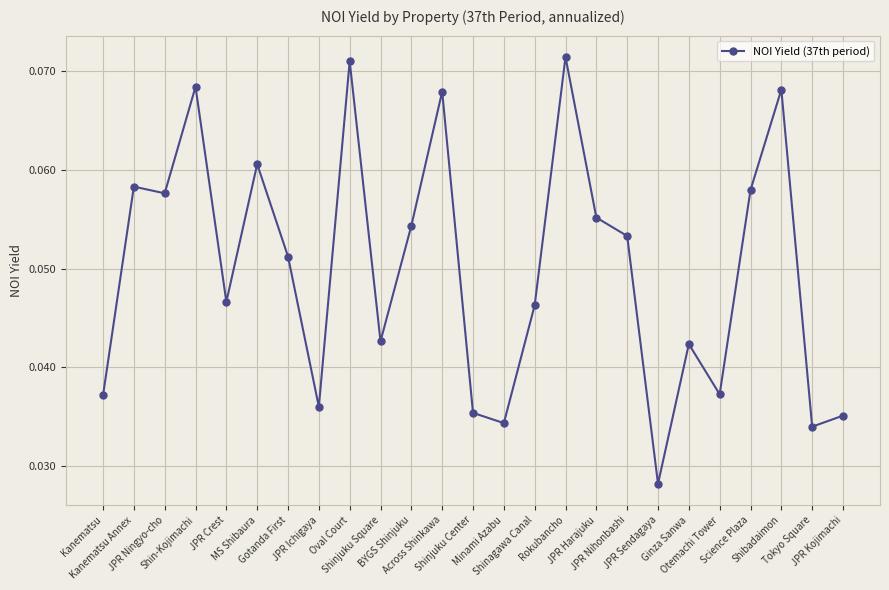

What is the label of the 2nd point from the left?

Kanematsu Annex